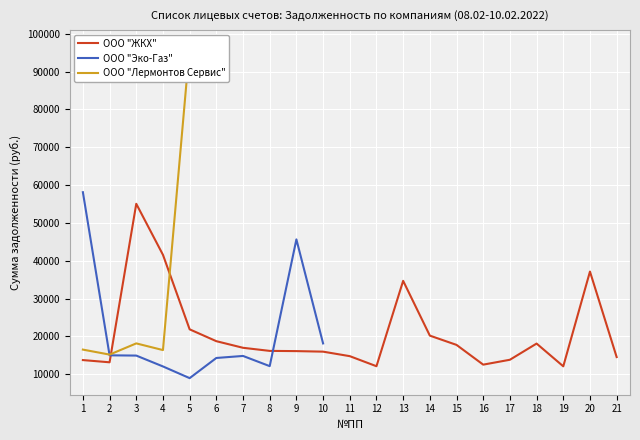

Which has a higher value, 3 or 4?

3